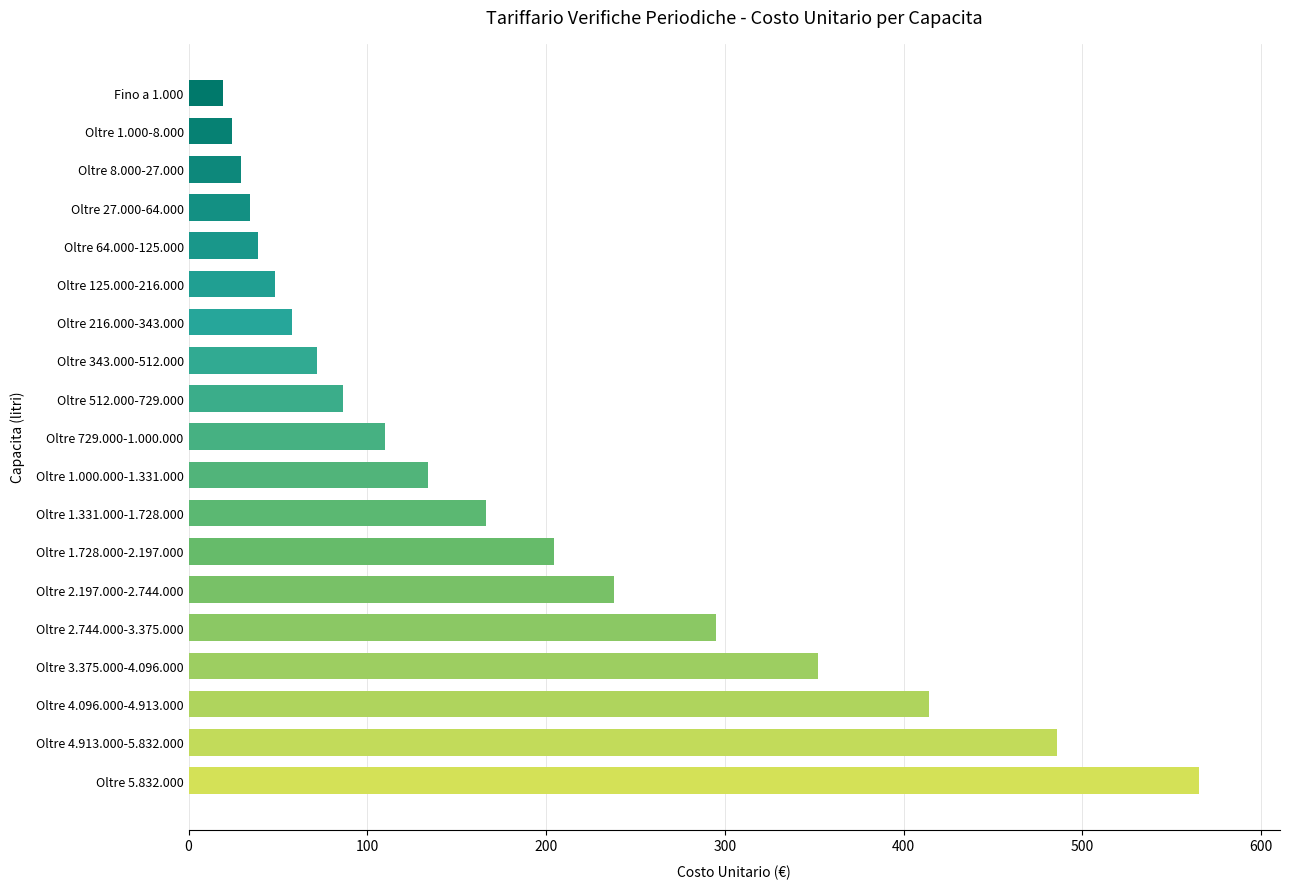

What is the value of the 18th bar from the top?

485.6